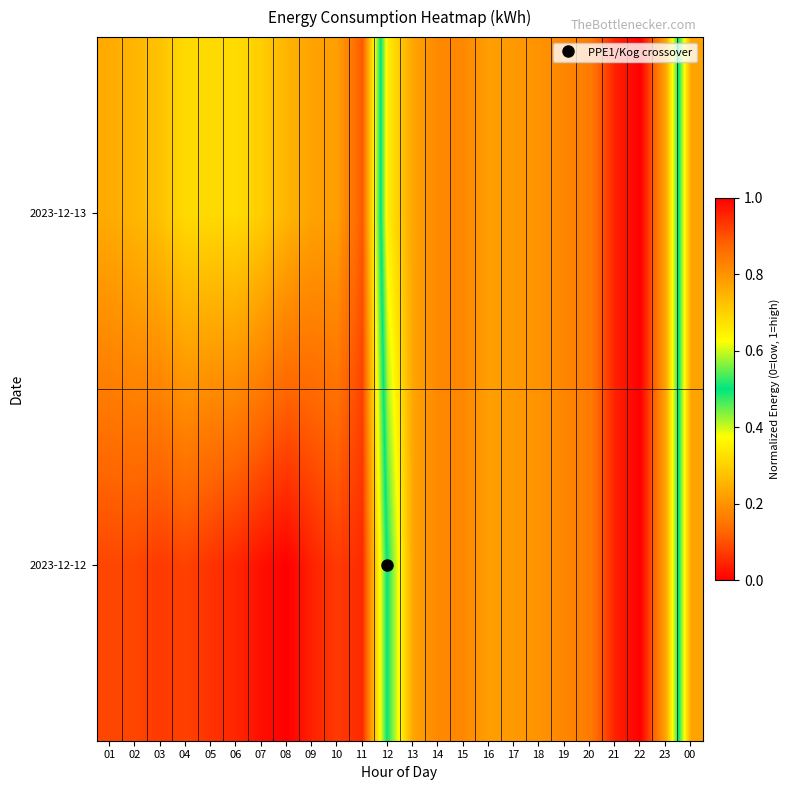

Reading right to left, extract all data points from this chart.

2023-12-12: 00=0.8	23=0.2	22=0.0	21=0.0	20=0.2	19=0.2	18=0.2	17=0.2	16=0.2	15=0.2	14=0.2	13=0.2	12=0.5	11=0.9	10=0.9	09=1.0	08=1.0	07=1.0	06=1.0	05=0.9	04=0.9	03=0.9	02=0.9	01=0.9
2023-12-13: 00=0.8	23=0.2	22=0.0	21=0.0	20=0.2	19=0.2	18=0.2	17=0.2	16=0.2	15=0.2	14=0.2	13=0.2	12=0.3	11=0.9	10=0.8	09=0.8	08=0.7	07=0.7	06=0.7	05=0.7	04=0.7	03=0.7	02=0.7	01=0.8